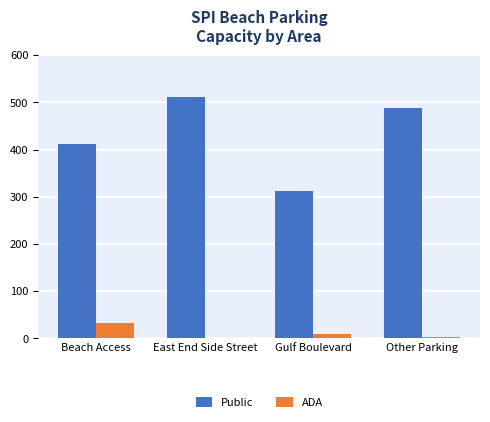

Which series has the largest total across all categories?

Public